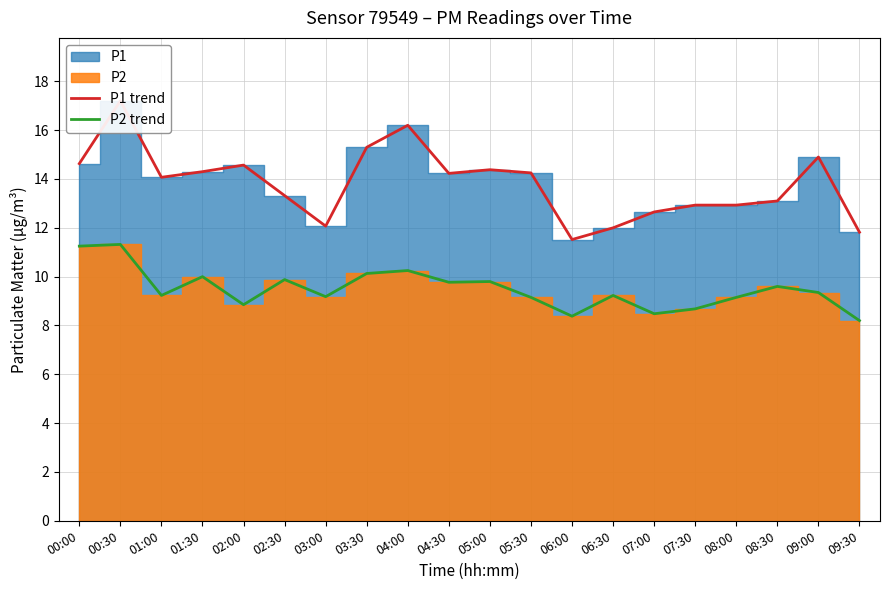

What is the difference between the second highest and second lowest values in the P2 trend series?

2.9